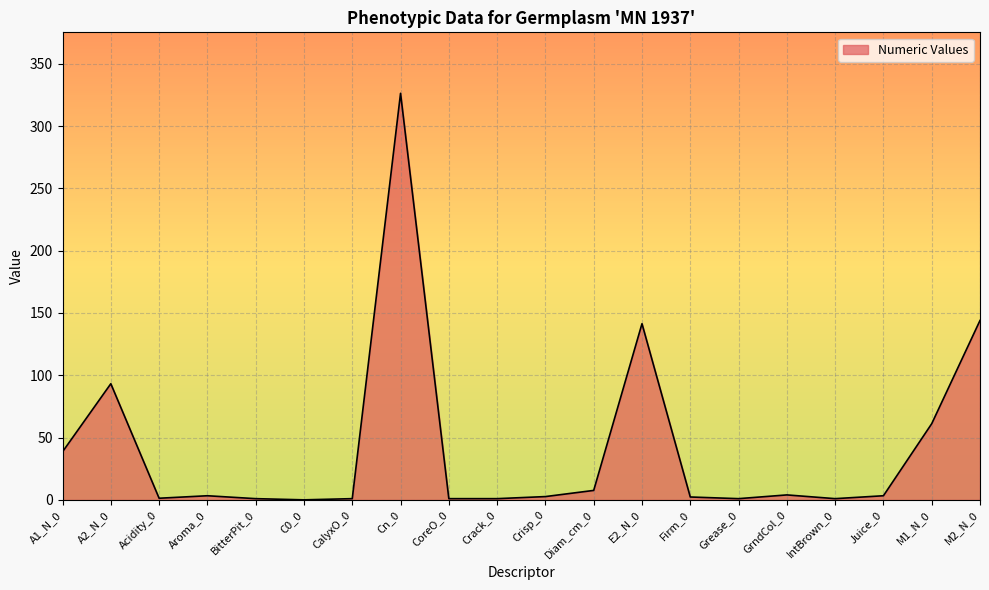

Read the value at Crisp_0.

2.7